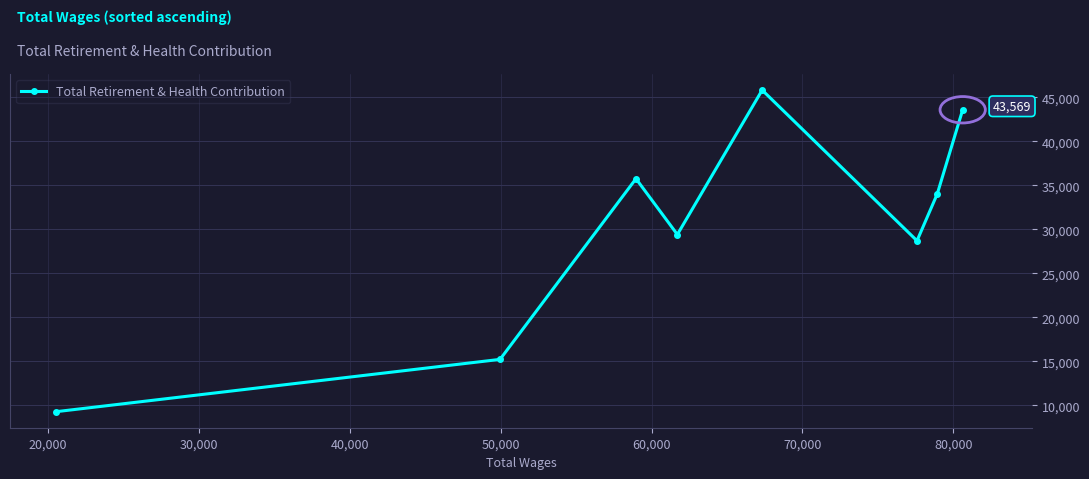

How many points are higher than both their immediate neighbors (excluding endpoints)?

2